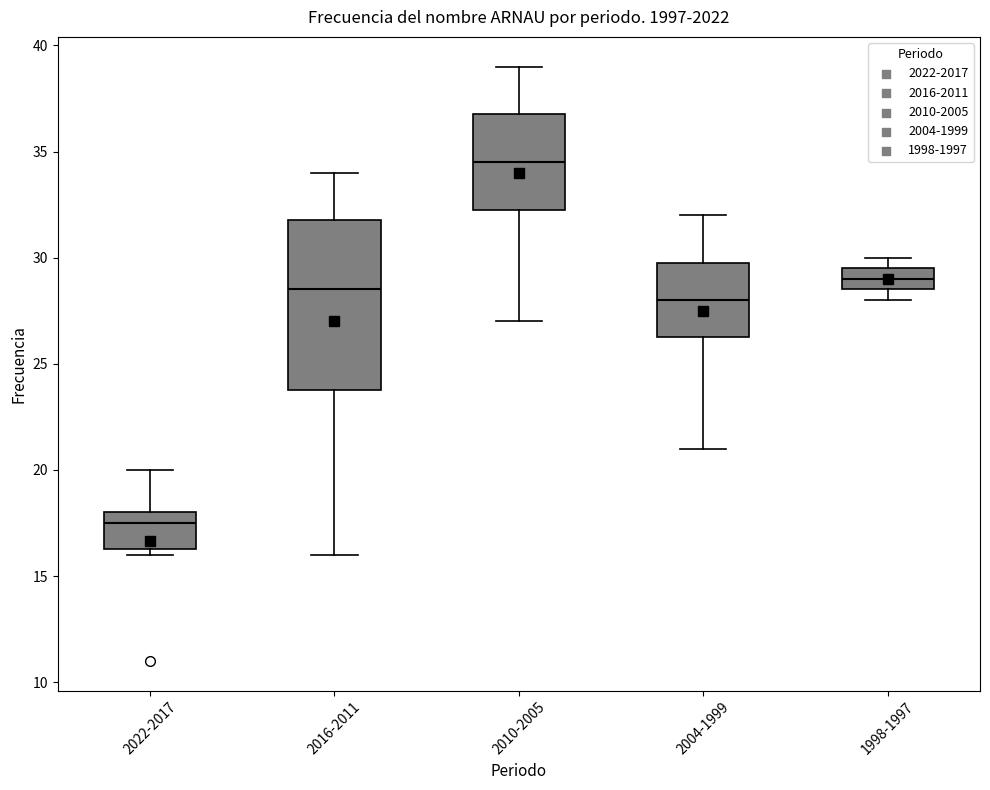

Reading left to right, transcribe this box plot: for each box, give where its median line is, the range the box spans, and where its two whiskers end, as read against the y-axis. The values are not printed on the chart, so give them approximately, as read against the axis.

2022-2017: median 17.5, box 16.5 to 18.0, whiskers 16.0 to 20.0
2016-2011: median 28.5, box 24.0 to 32.0, whiskers 16.0 to 34.0
2010-2005: median 34.5, box 32.5 to 37.0, whiskers 27.0 to 39.0
2004-1999: median 28.0, box 26.5 to 30.0, whiskers 21.0 to 32.0
1998-1997: median 29.0, box 28.5 to 29.5, whiskers 28.0 to 30.0